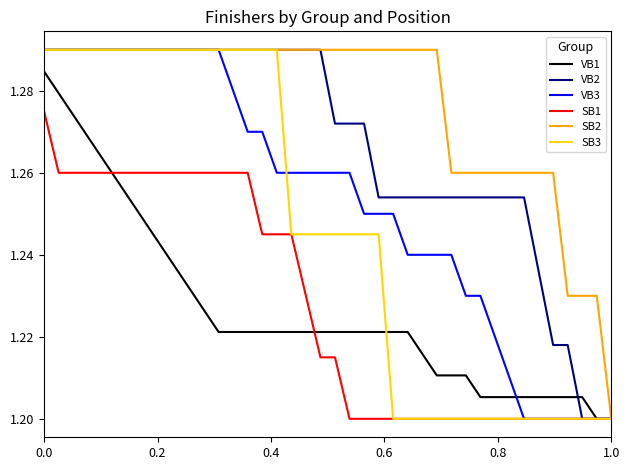

Which series has the largest total across all categories?

SB2